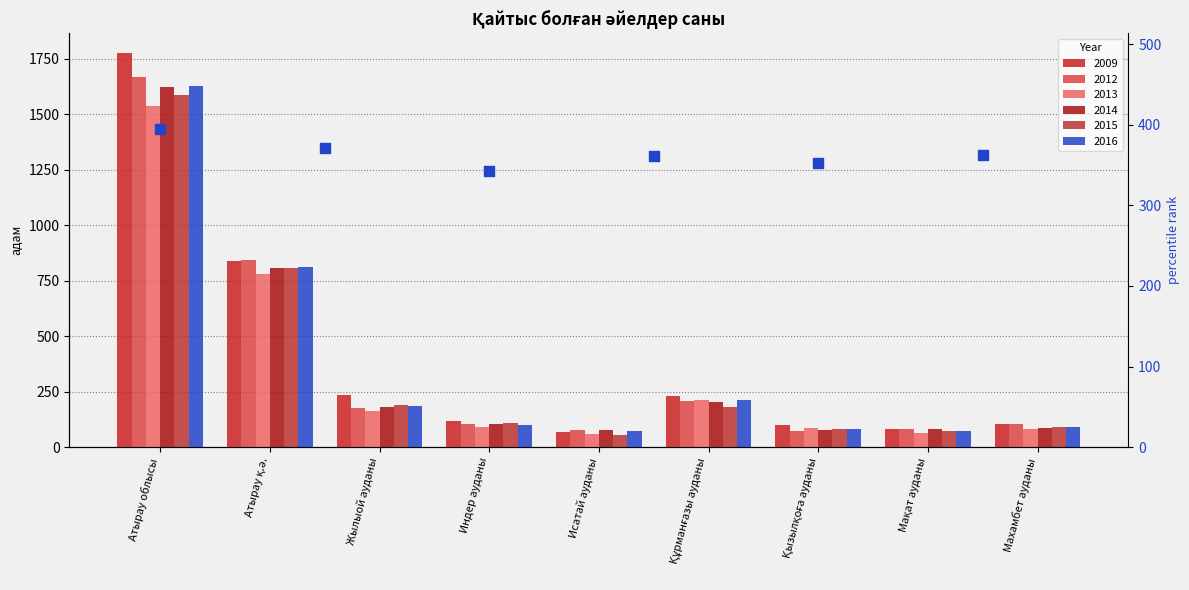

At how many categories does at least one series exceed 250?

2